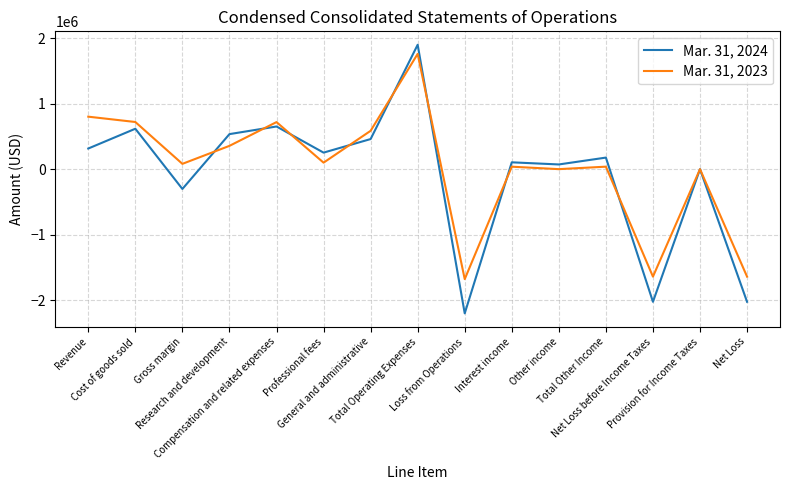

Which category has the lowest value across all series?

Loss from Operations